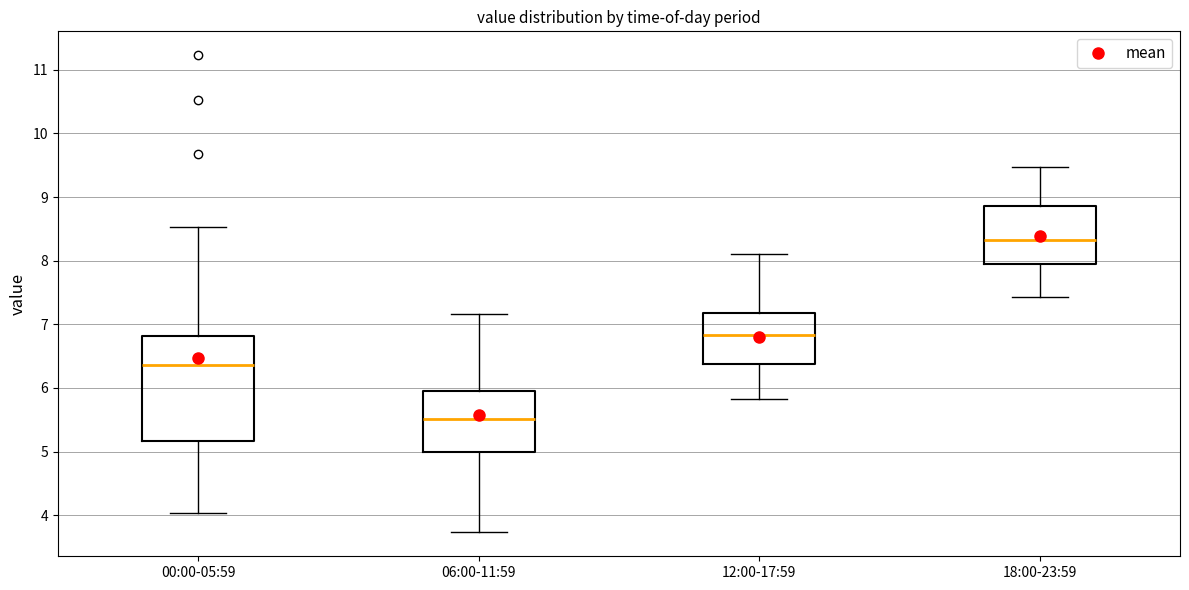

Reading left to right, transcribe this box plot: for each box, give where its median line is, the range the box spans, and where its two whiskers end, as read against the y-axis. The values are not printed on the chart, so give them approximately, as read against the axis.

00:00-05:59: median 6.4, box 5.2 to 6.8, whiskers 4.0 to 8.5
06:00-11:59: median 5.5, box 5.0 to 6.0, whiskers 3.7 to 7.2
12:00-17:59: median 6.8, box 6.4 to 7.2, whiskers 5.8 to 8.1
18:00-23:59: median 8.3, box 7.9 to 8.9, whiskers 7.4 to 9.5